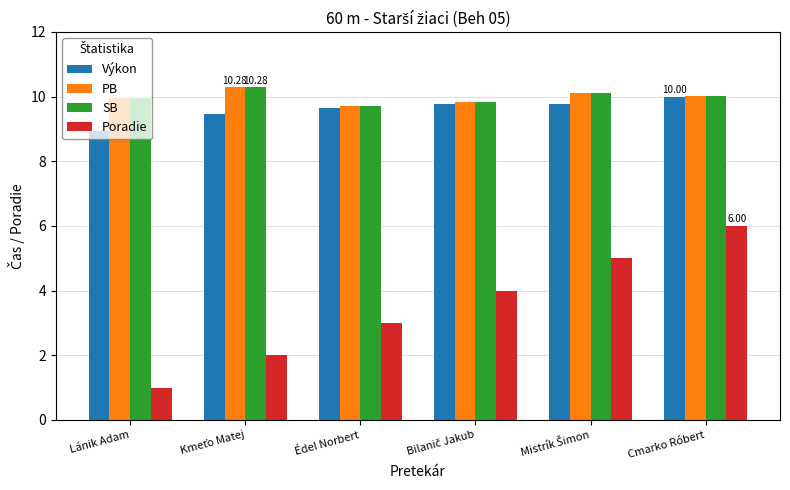

What is the difference between the maximum and minimum values in the PB series?

0.6